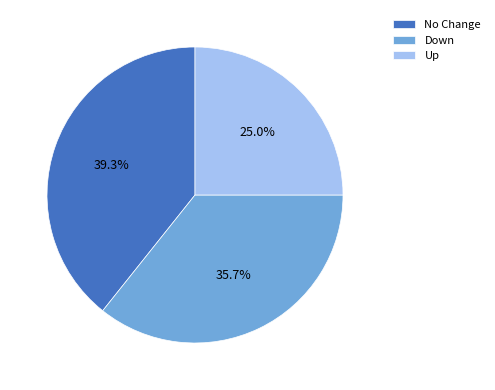

Is there a majority slice in this chart?

No